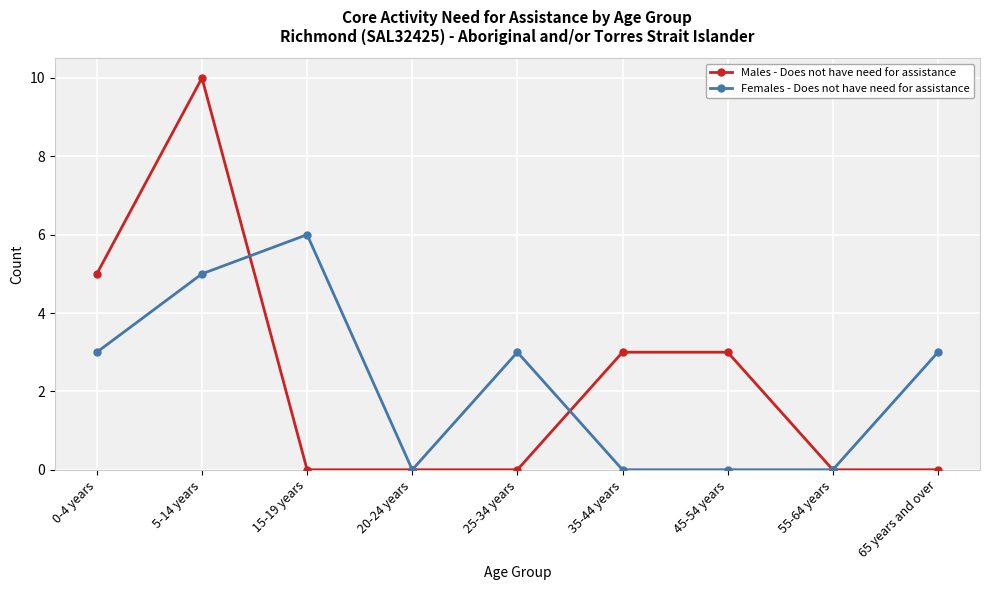

True or false: Males - Does not have need for assistance has a value of 6 at 5-14 years.

False